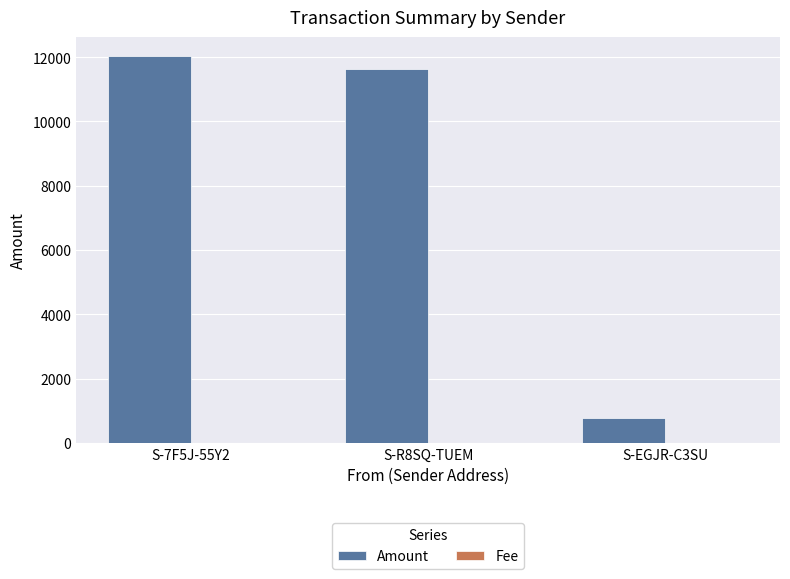

What is the greatest value displayed?

12024.3